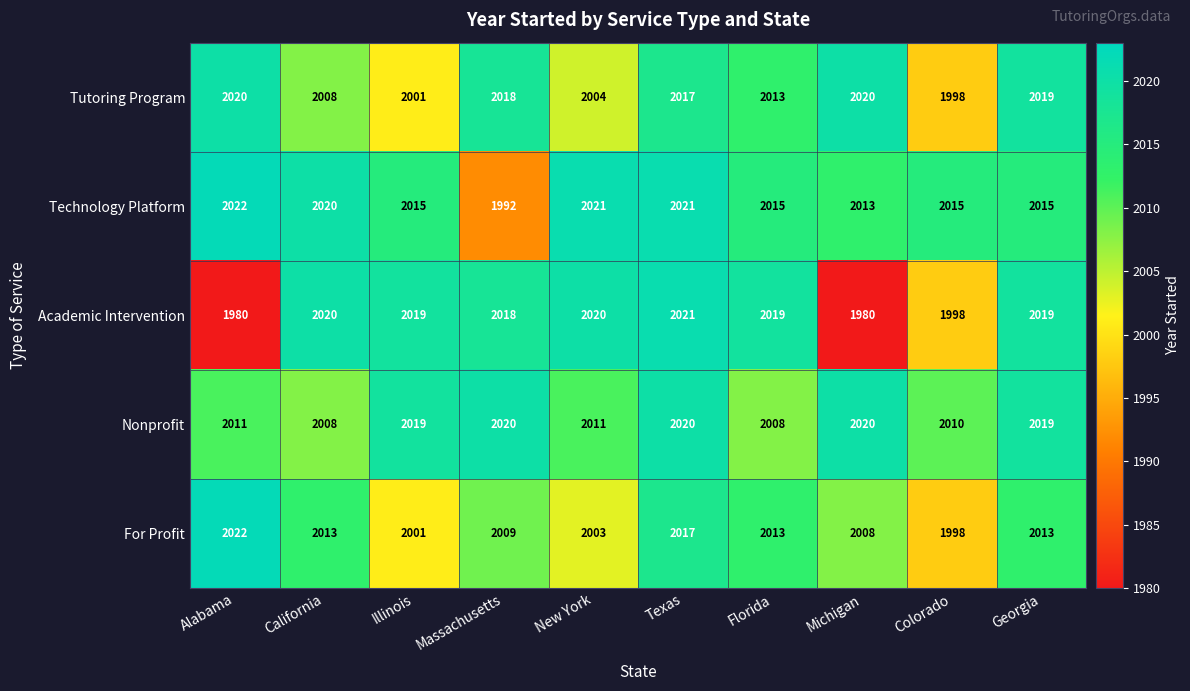

Count the number of categories in the chart.

10